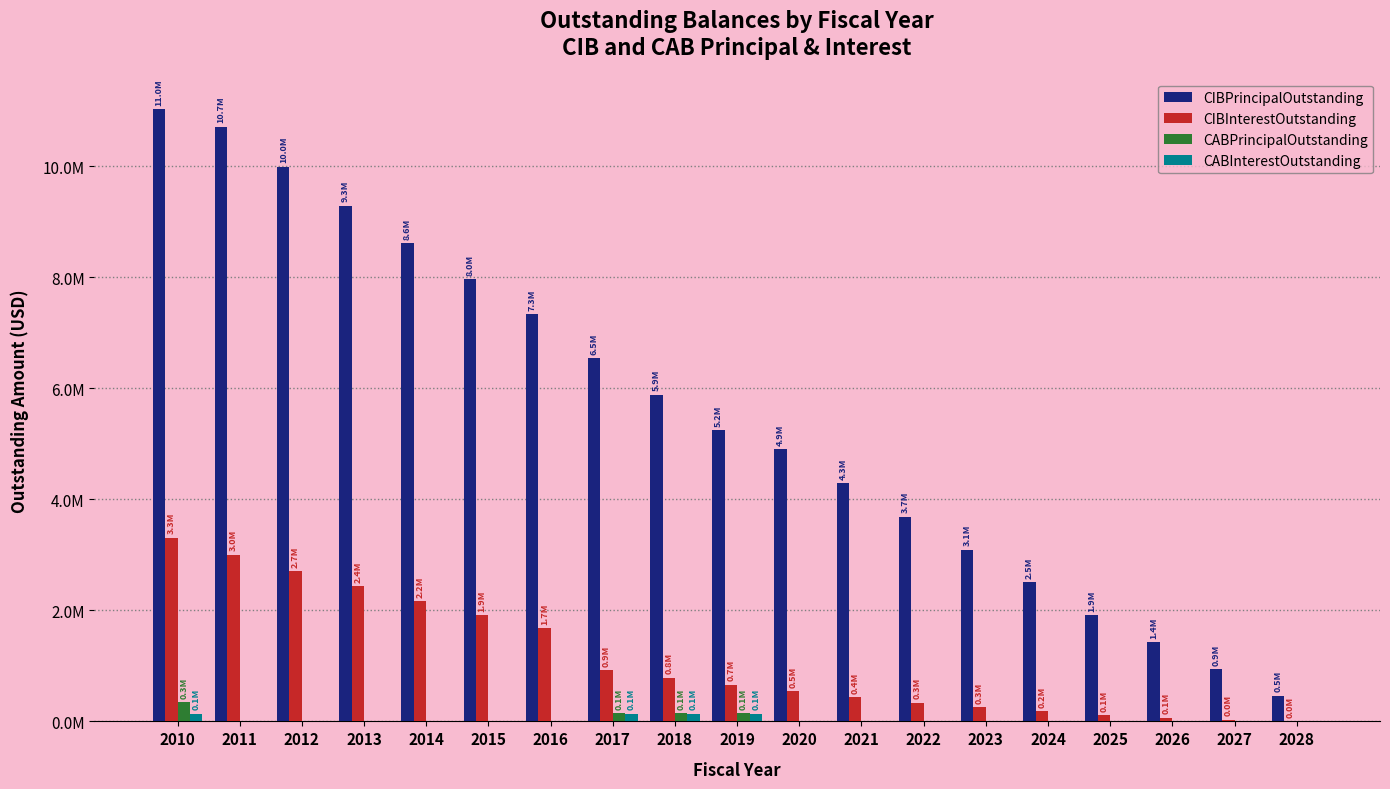

What is the sum of the CIBPrincipalOutstanding values at 2025 and 2028?

2380000.0